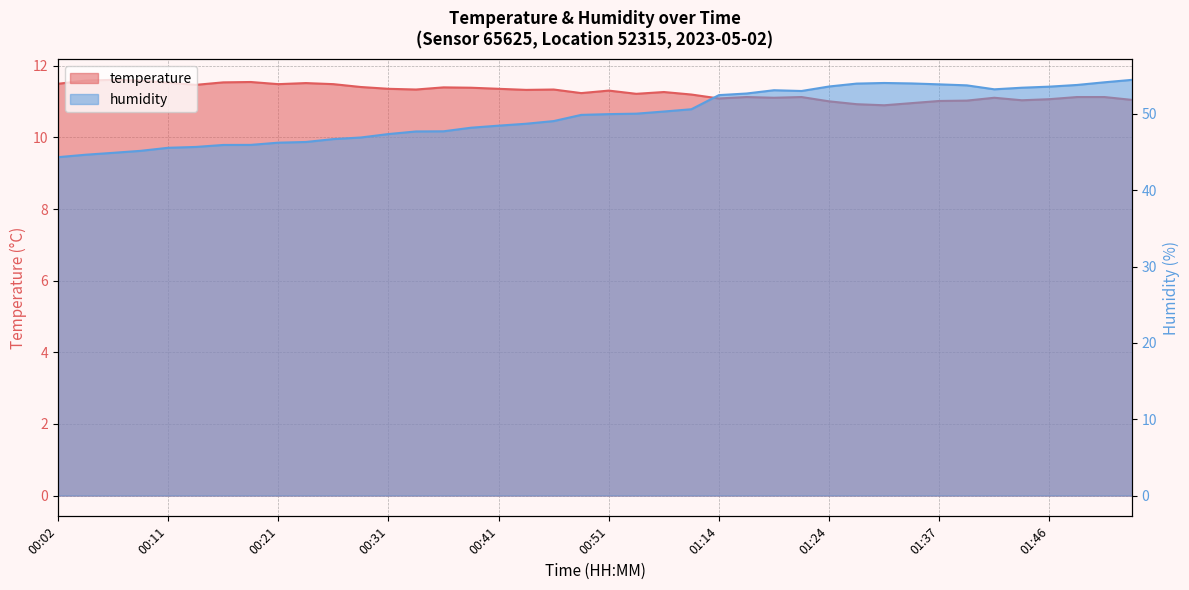

What is the average value of the humidity series?

49.8